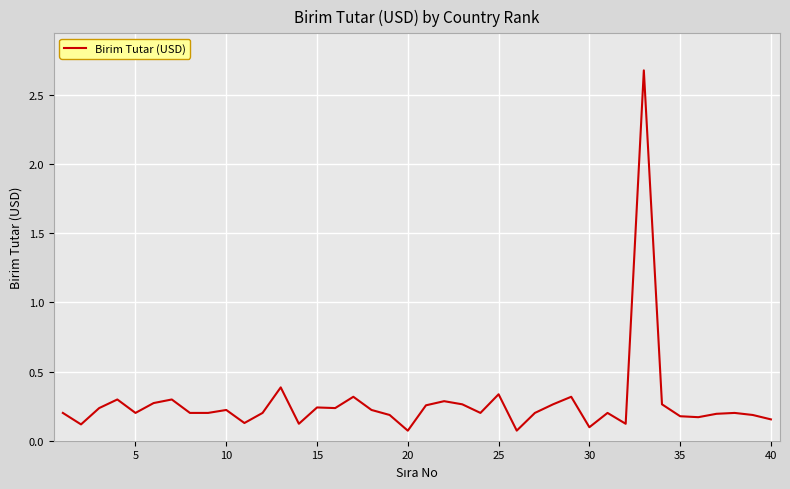

What is the difference between the maximum and minimum values?

2.6